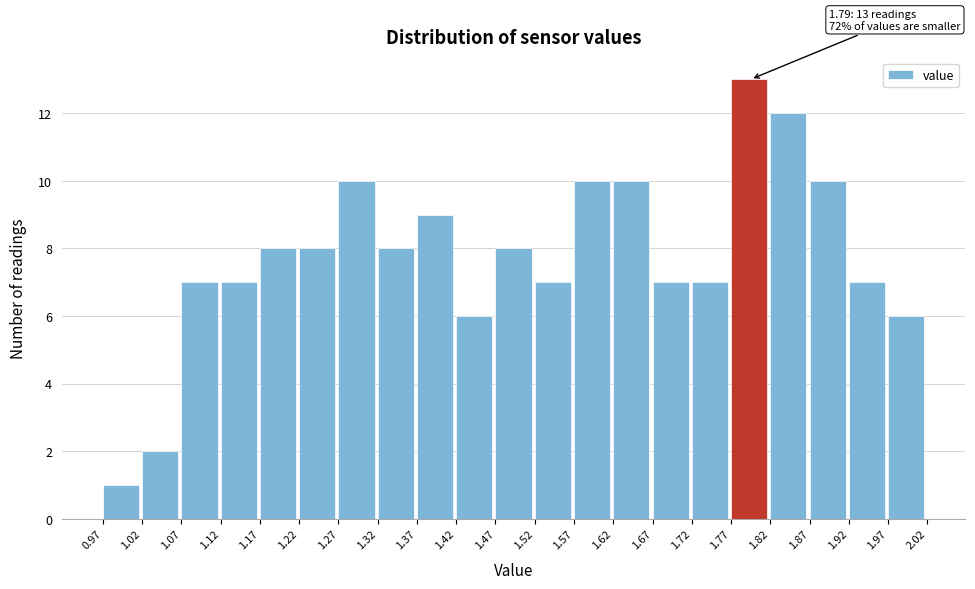

Which range on the x-axis has the tallest bar?

1.77 to 1.82